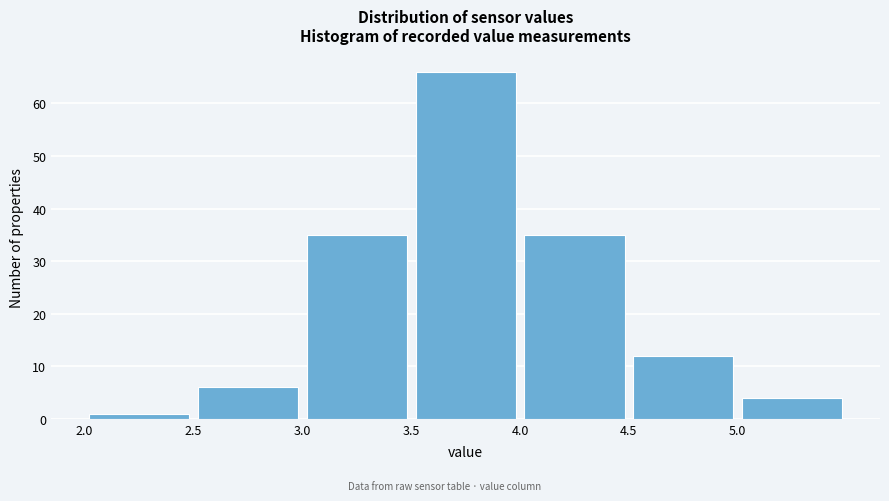

Which range on the x-axis has the tallest bar?

3.5 to 4.0